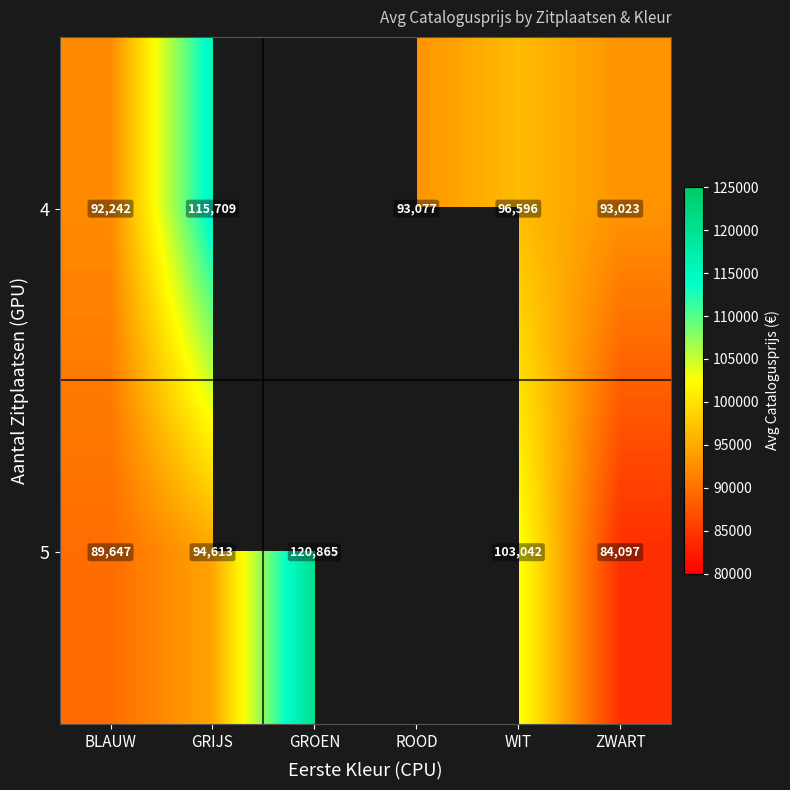

What is the spread (max minus min) of values at WIT?

6446